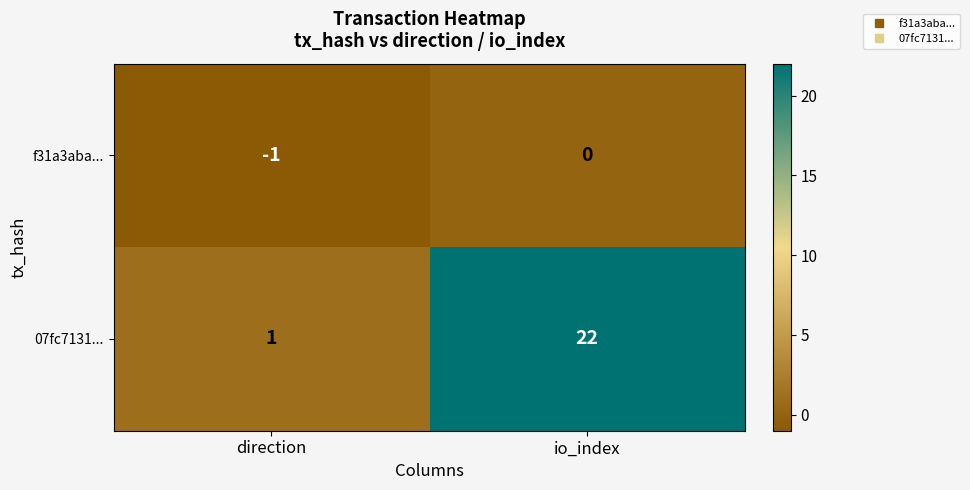

Count the number of categories in the chart.

2